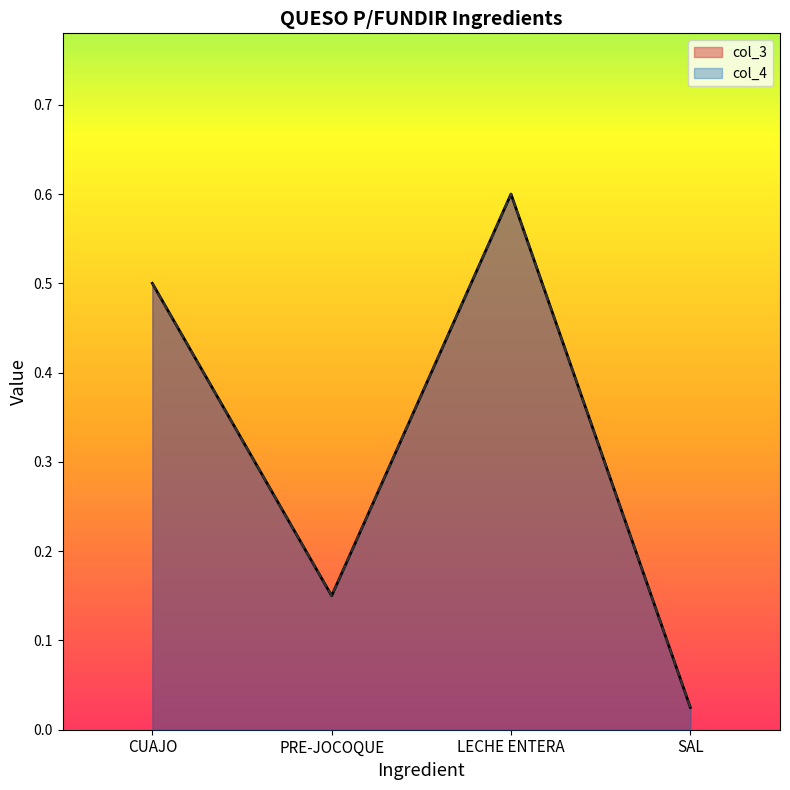

What are all the series names shown in the legend?

col_3, col_4